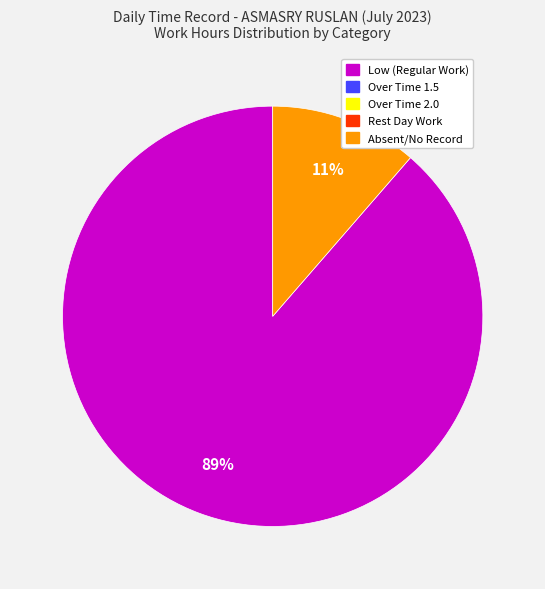

Is there a majority slice in this chart?

Yes